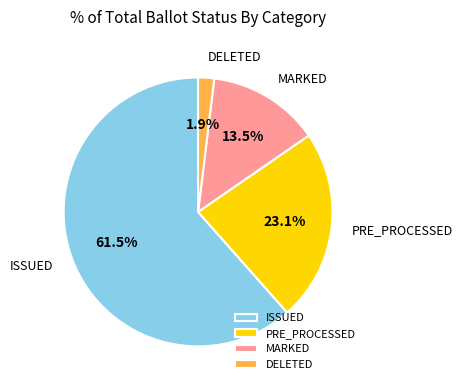

Does PRE_PROCESSED represent more than half of the total?

No